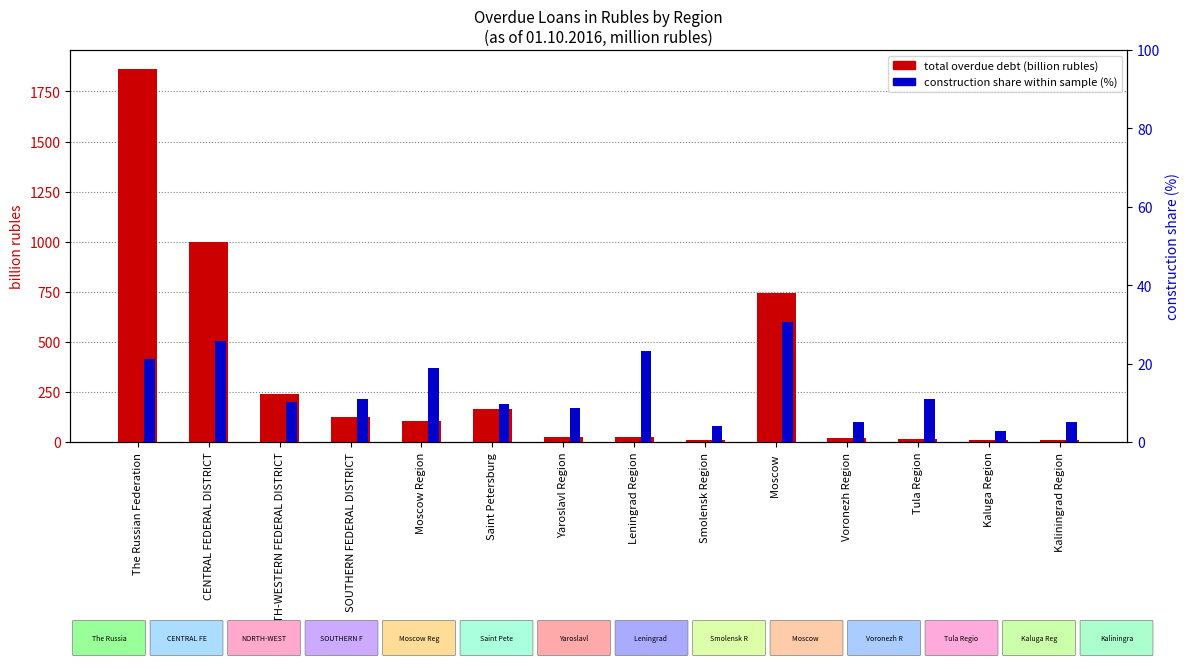

Is the value of Construction share (%) at Saint Petersburg greater than the value of Total overdue debt (billion rubles) at NORTH-WESTERN FEDERAL DISTRICT?

No